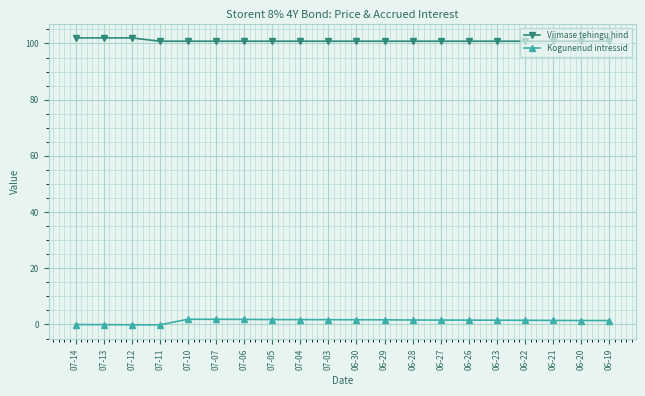

What is the total value across all series at 07-04?

102.5